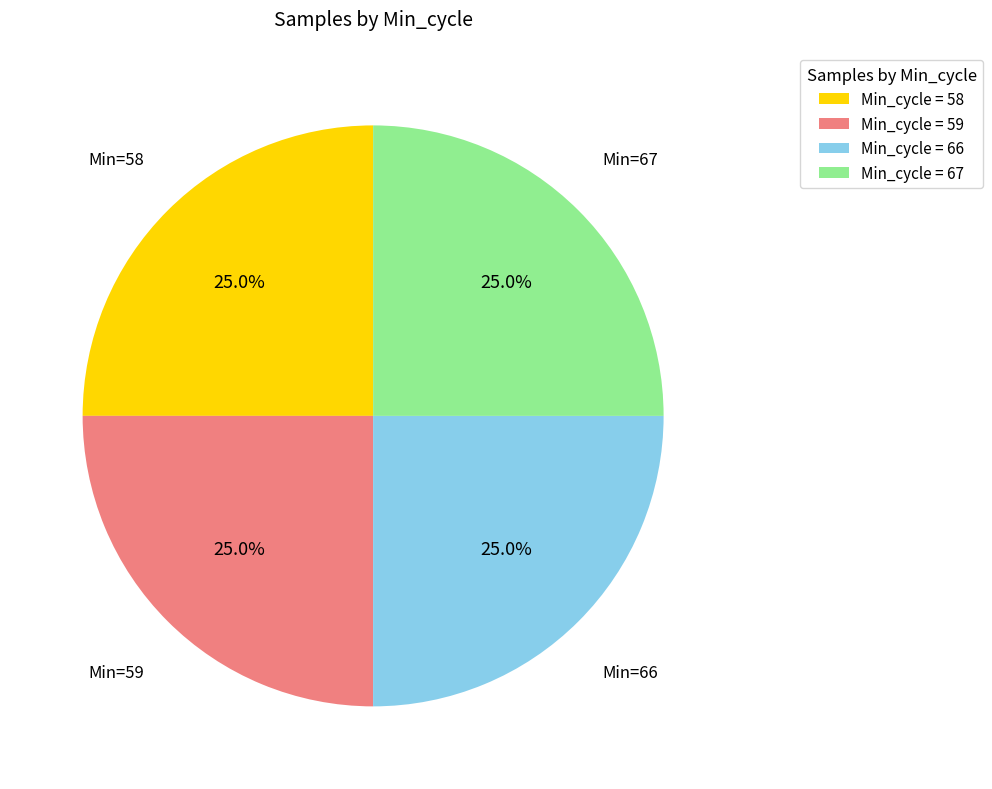

To the nearest percent, what is the average slice percentage?

25%